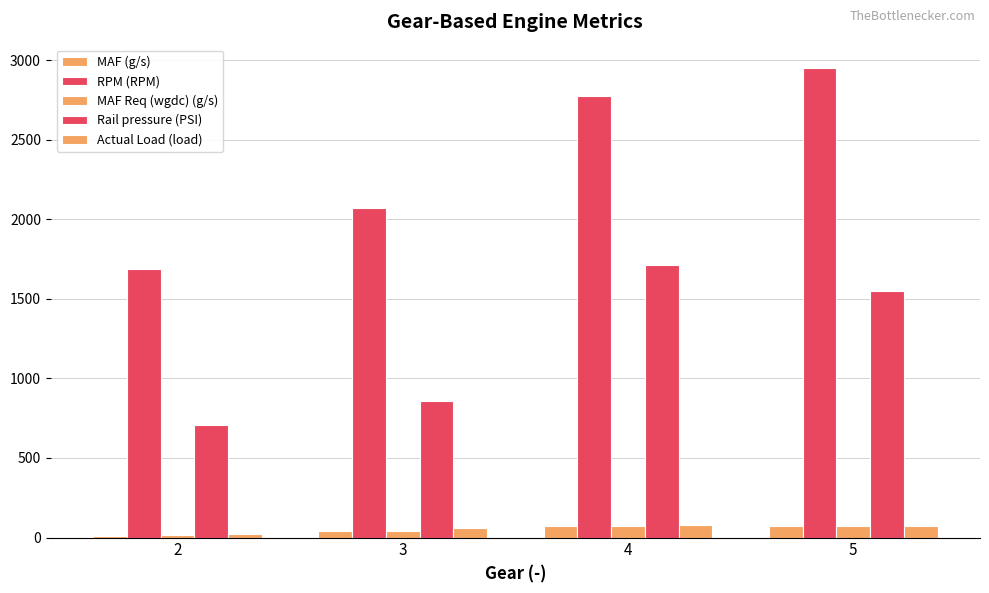

How many bars are there in each group?

5